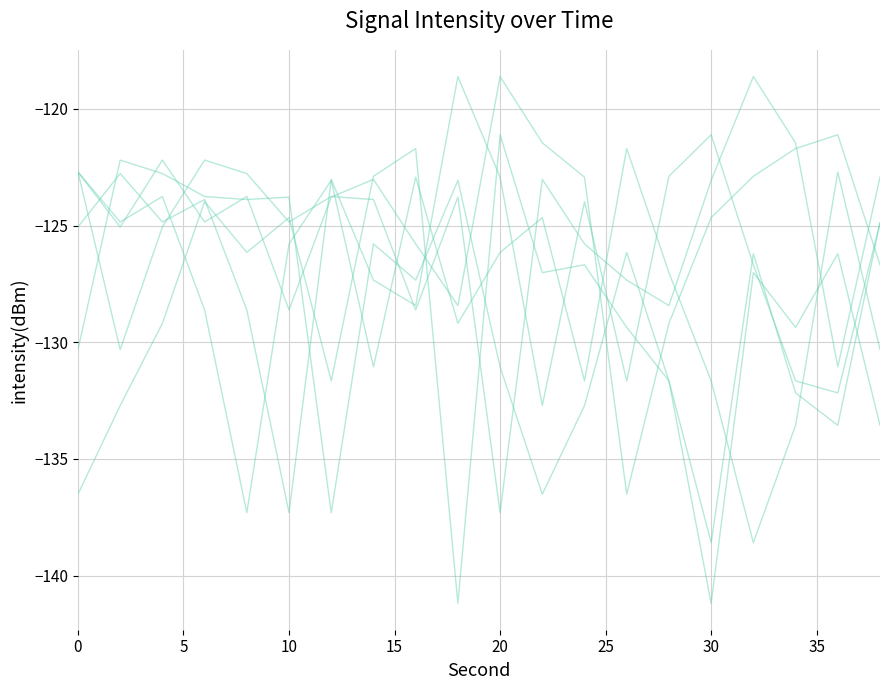

Reading left to right, list all the values displayed in this chart.

m00: -122.7	-130.3	-125.1	-122.2	-122.8	-124.8	-123.8	-123.9	-128.6	-123.8	-137.3	-123.0	-125.8	-127.3	-128.4	-123.1	-118.6	-121.5	-131.1	-122.9
m01: -136.5	-132.7	-129.2	-124.0	-126.2	-124.7	-131.7	-122.9	-121.7	-141.2	-121.1	-127.0	-126.7	-129.4	-131.7	-138.6	-126.2	-132.2	-133.6	-124.9
m02: -122.7	-125.1	-122.2	-124.8	-123.8	-128.6	-123.8	-123.0	-125.8	-128.4	-118.6	-121.5	-122.9	-136.5	-129.2	-124.7	-122.9	-121.7	-121.1	-126.7
m03: -130.3	-122.2	-122.8	-123.8	-123.9	-123.8	-137.3	-125.8	-127.3	-123.1	-131.1	-136.5	-132.7	-126.2	-131.7	-141.2	-127.0	-129.4	-126.2	-133.6
m04: -125.1	-122.8	-124.8	-123.9	-128.6	-137.3	-123.0	-127.3	-128.4	-118.6	-122.9	-132.7	-124.0	-131.7	-122.9	-121.1	-126.7	-131.7	-132.2	-124.9
m05: -122.7	-124.8	-123.8	-128.6	-137.3	-125.8	-123.1	-131.1	-122.9	-129.2	-126.2	-124.7	-131.7	-121.7	-127.0	-131.7	-138.6	-133.6	-122.7	-130.3